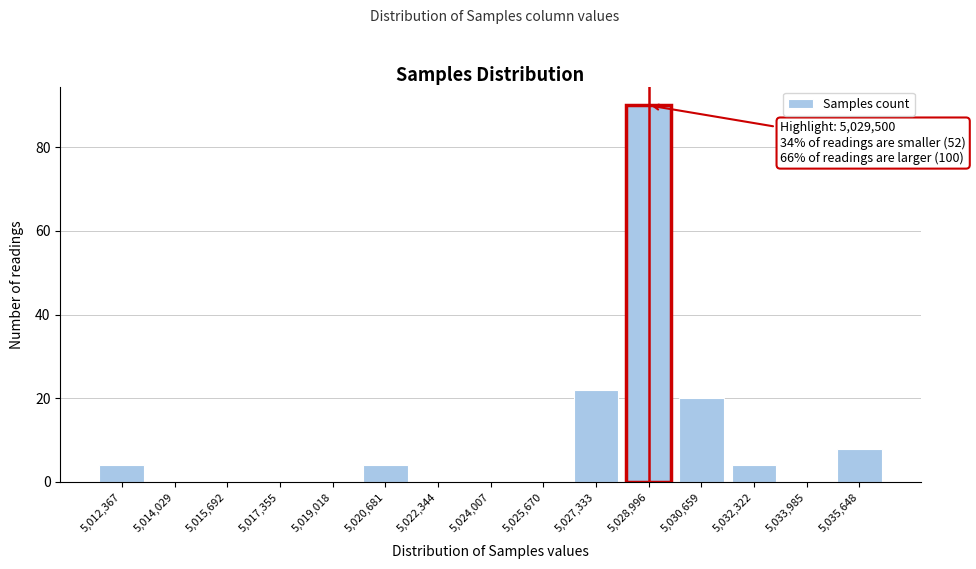

Reading right to left, extract all data points from this chart.

5,035,648=8	5,033,985=0	5,032,322=4	5,030,659=20	5,028,996=90	5,027,333=22	5,025,670=0	5,024,007=0	5,022,344=0	5,020,681=4	5,019,018=0	5,017,355=0	5,015,692=0	5,014,029=0	5,012,367=4